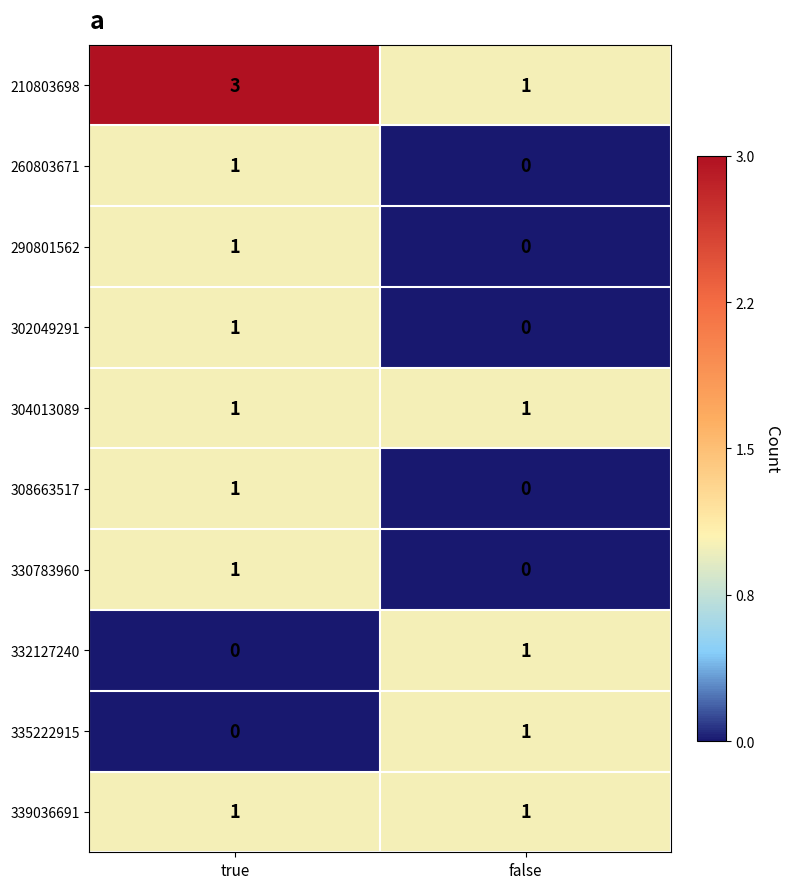

What is the sum of all 210803698 values?

4